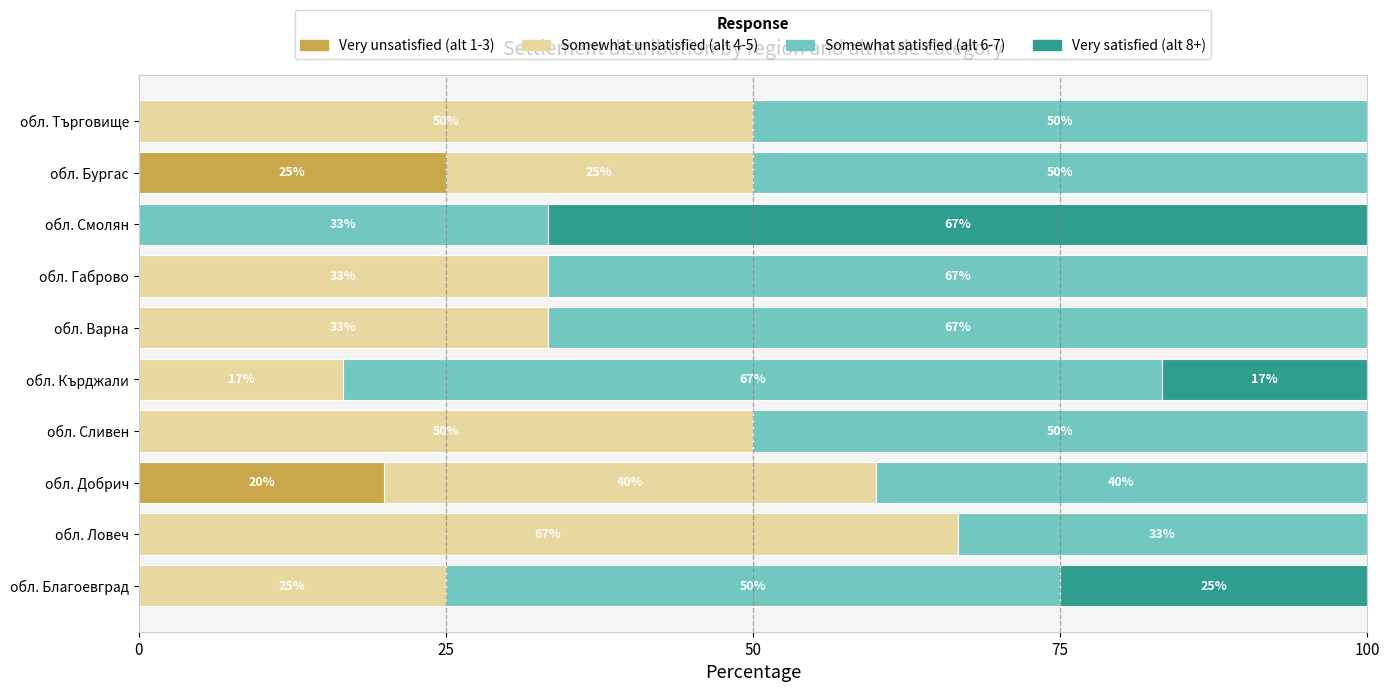

Count the number of data series in this chart.

4